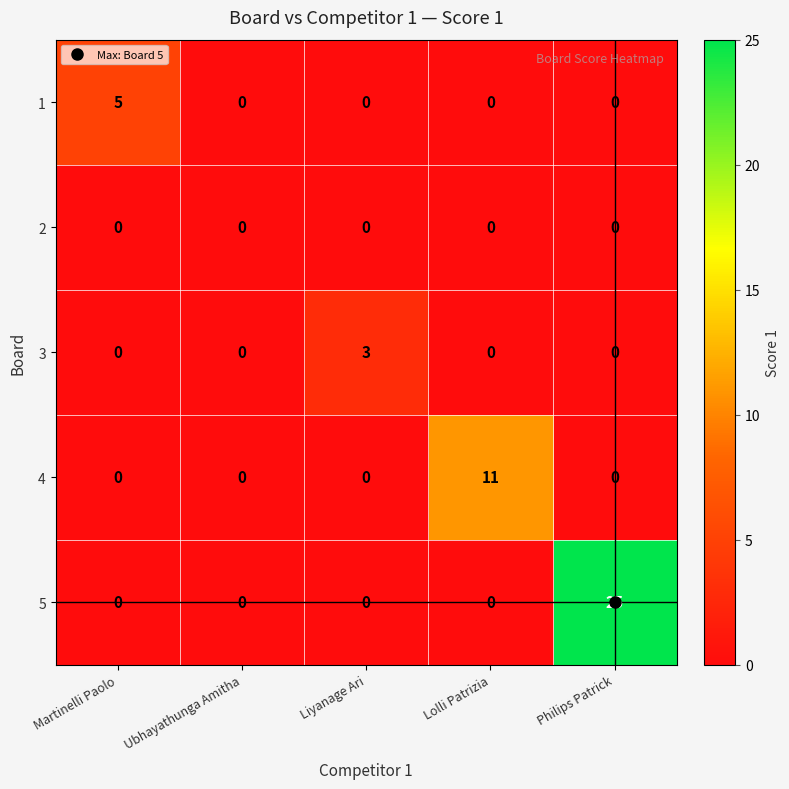

How many 1 values are between 0 and 1?

4